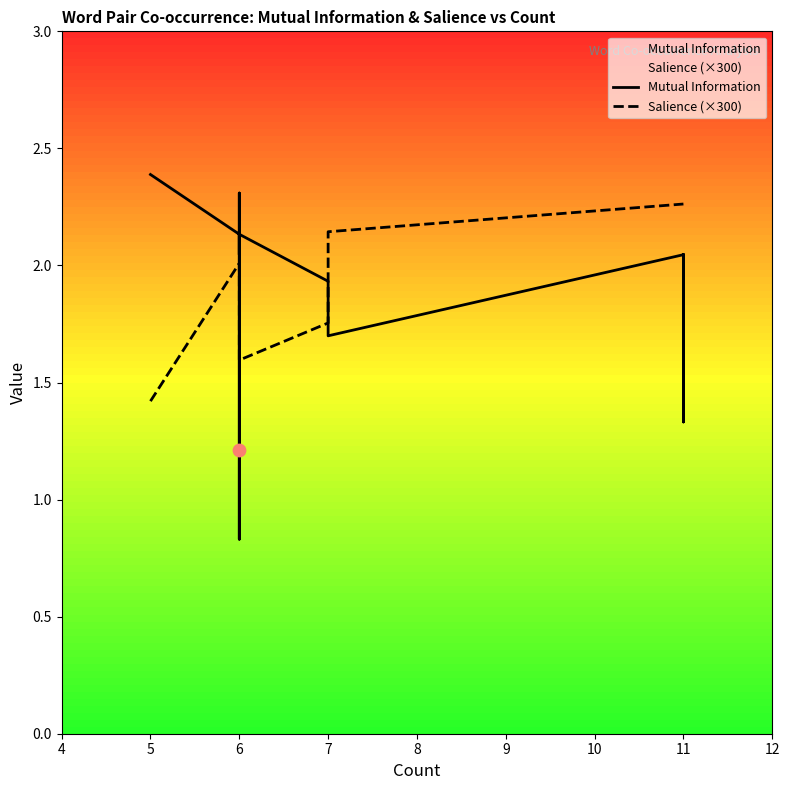

Which series has the largest Y range (max minus min)?

Mutual Information